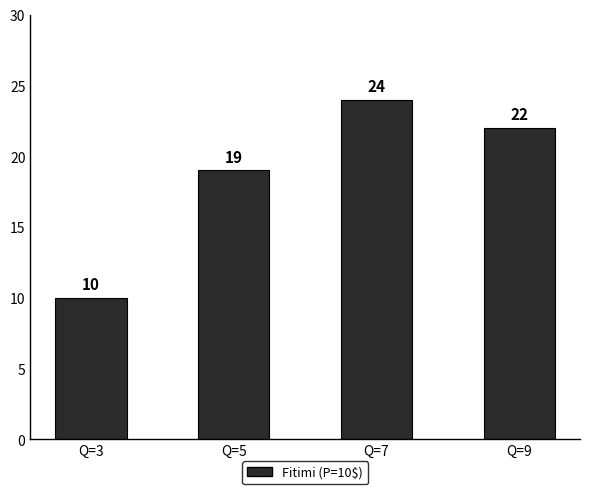

True or false: the data shows 24 at Q=7.

True